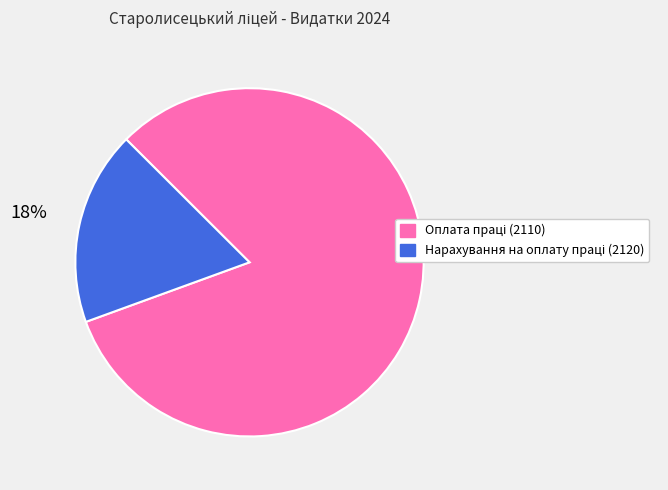

Count the number of slices in the pie.

2